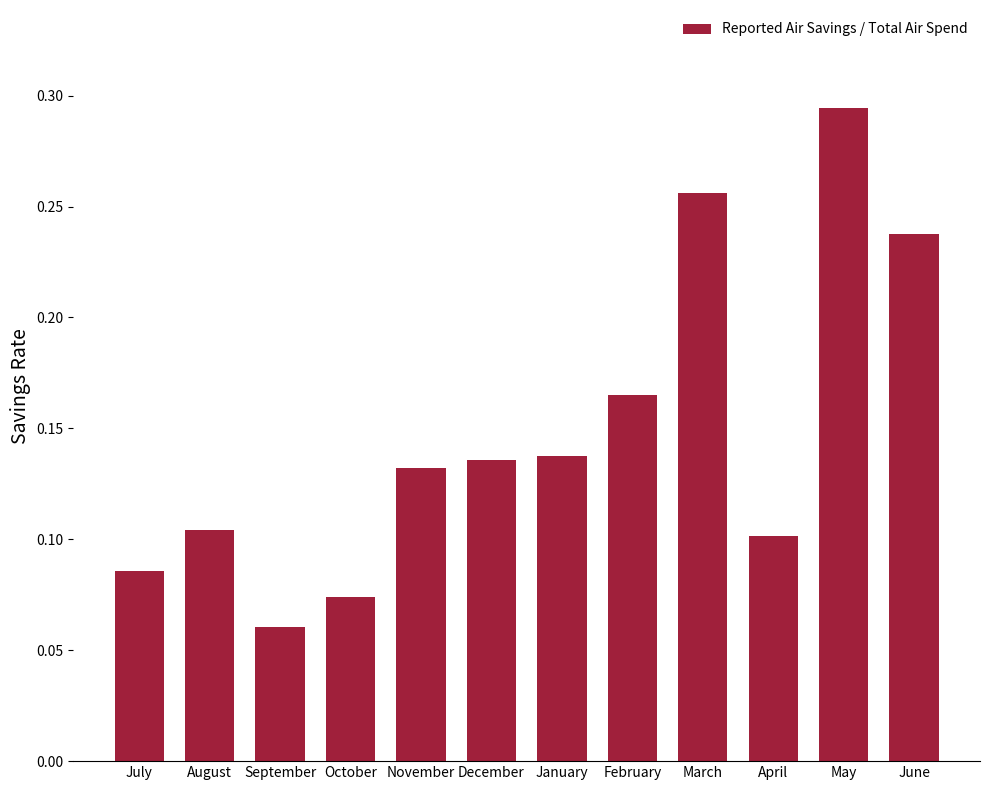

Which label corresponds to the smallest value in the chart?

September